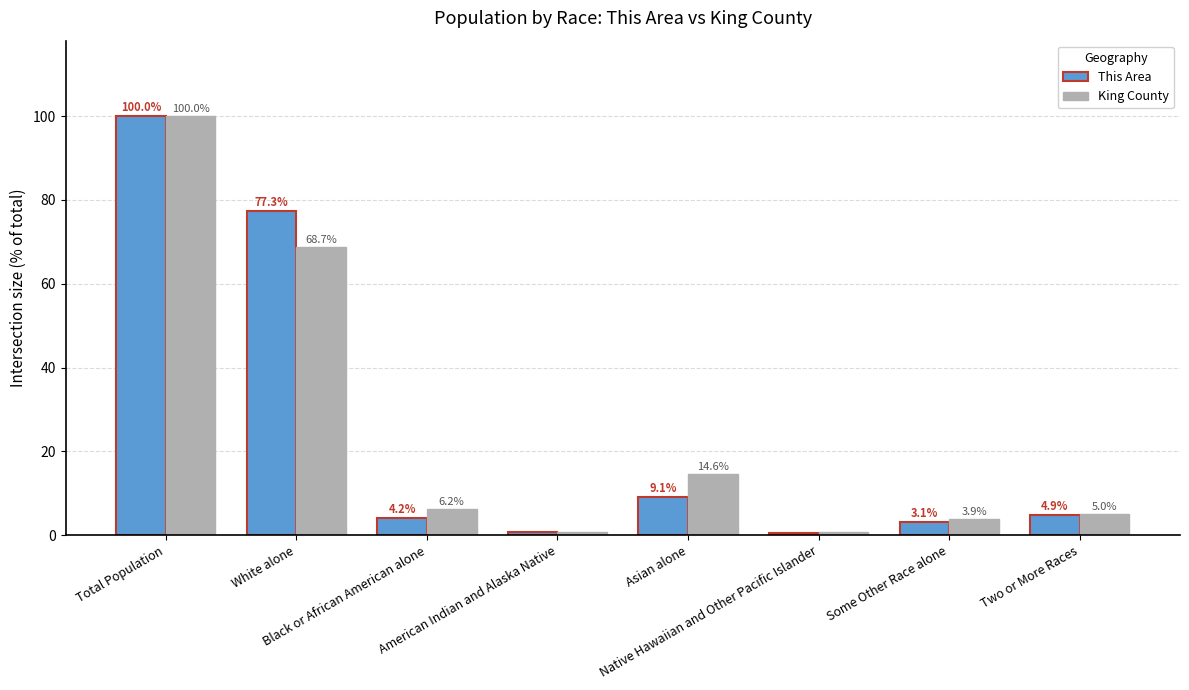

At which label does This Area first exceed 4?

Total Population